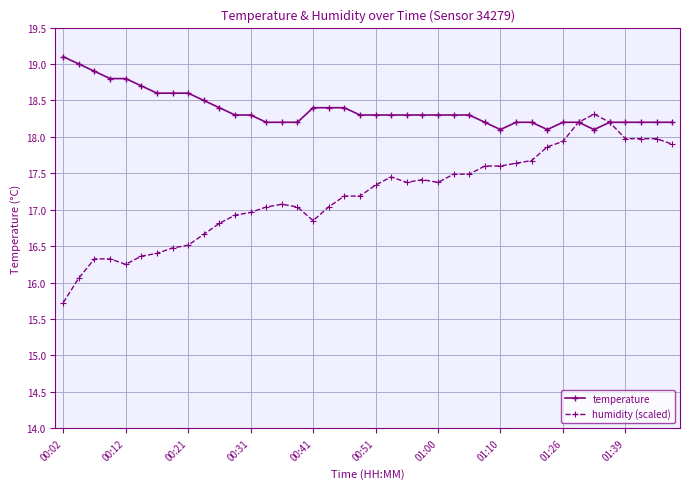

List the series in order of their overall mean, lowest first.

humidity (scaled), temperature